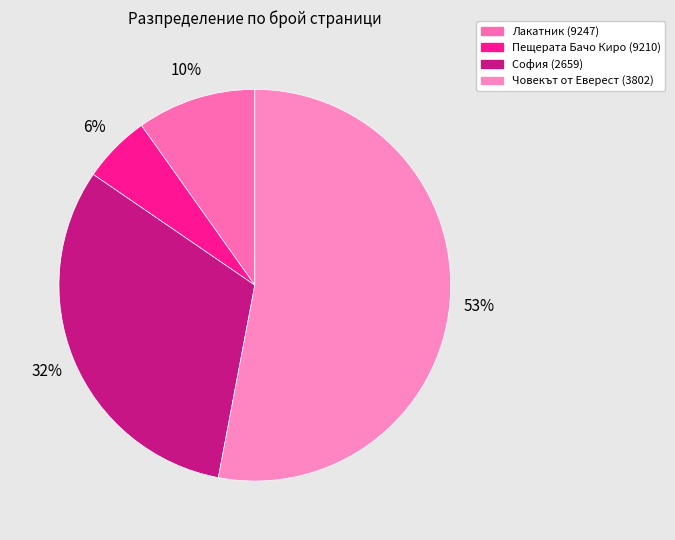

Which category has the biggest portion of the pie?

Човекът от Еверест (3802)